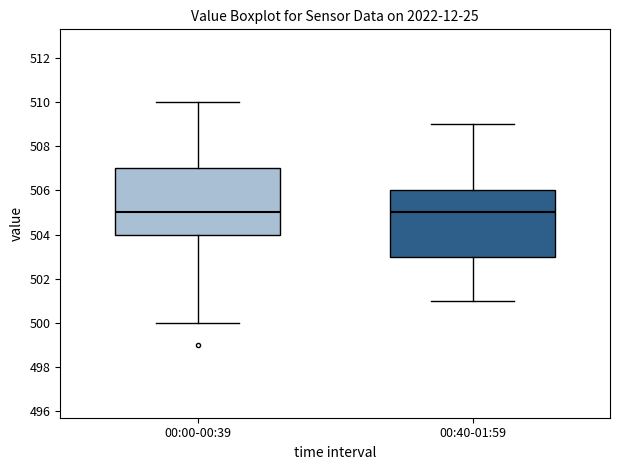

Reading left to right, read every box against the y-axis: the position of its median line, the range the box covers, and the ends of its whiskers. The values are not printed on the chart, so give them approximately, as read against the axis.

00:00-00:39: median 505, box 504 to 507, whiskers 500 to 510
00:40-01:59: median 505, box 503 to 506, whiskers 501 to 509